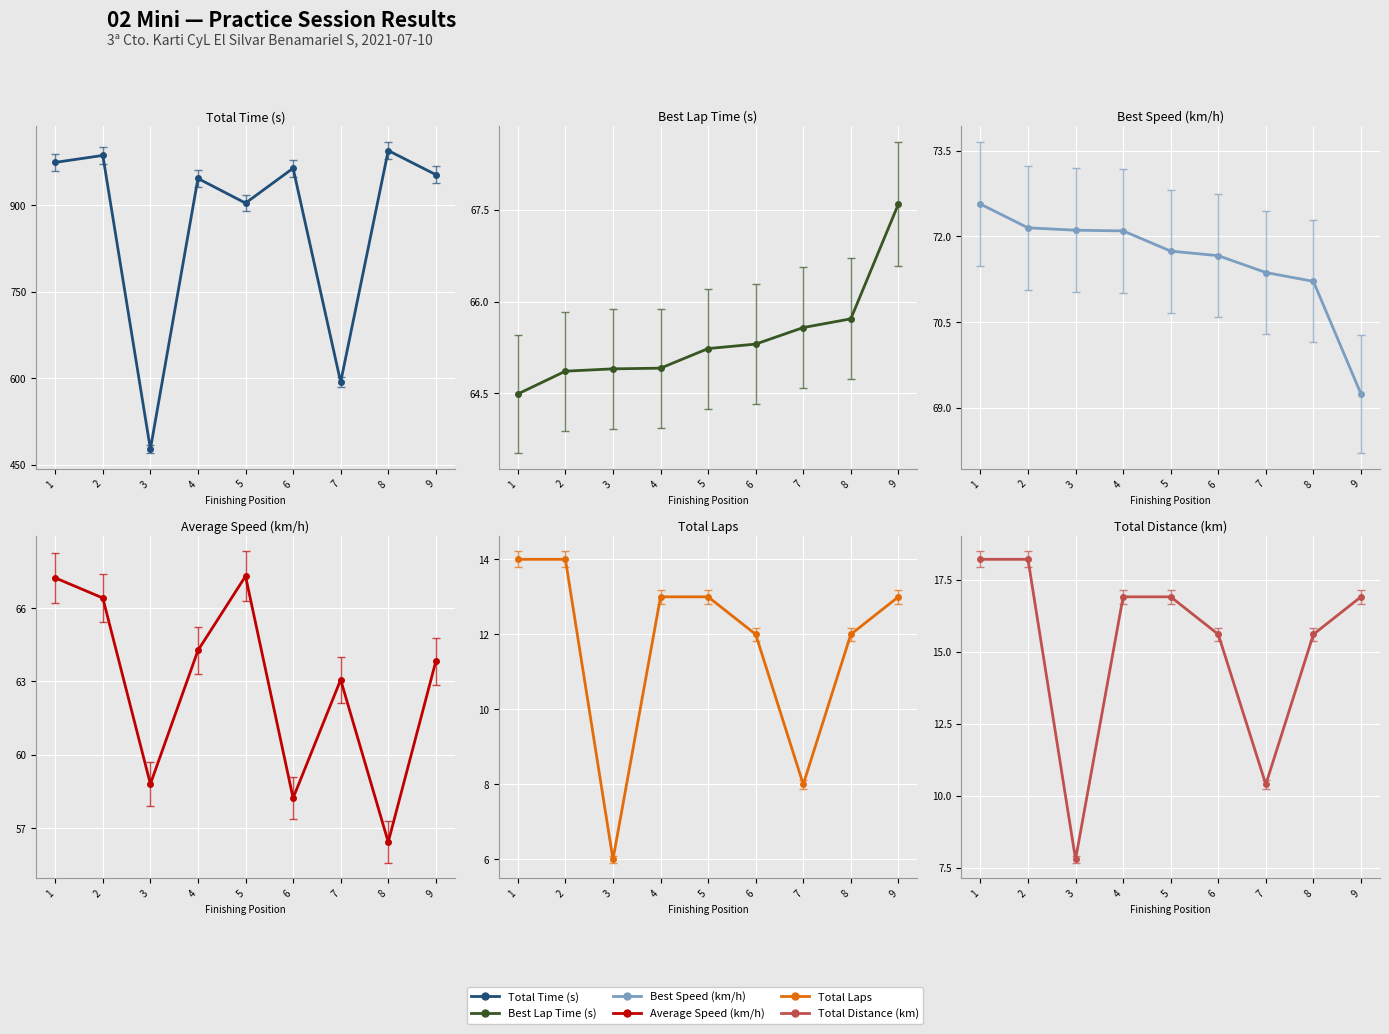

Reading left to right, transcribe all the data shown in this chart.

Total Time (s): 974.5	986.6	477.5	946.7	904.0	964.4	593.6	995.0	953.3
Best Lap Time (s): 64.5	64.9	64.9	64.9	65.2	65.3	65.6	65.7	67.6
Best Speed (km/h): 72.6	72.2	72.1	72.1	71.7	71.7	71.4	71.2	69.2
Average Speed (km/h): 67.2	66.4	58.8	64.3	67.3	58.2	63.1	56.4	63.8
Total Laps: 14.0	14.0	6.0	13.0	13.0	12.0	8.0	12.0	13.0
Total Distance (km): 18.2	18.2	7.8	16.9	16.9	15.6	10.4	15.6	16.9